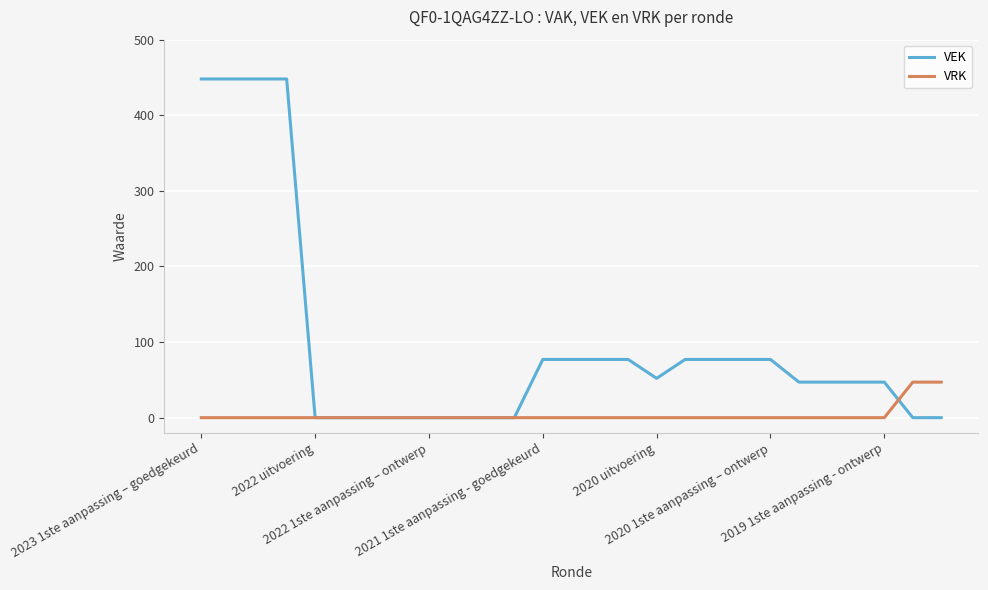

Which series has the widest spread of values?

VEK